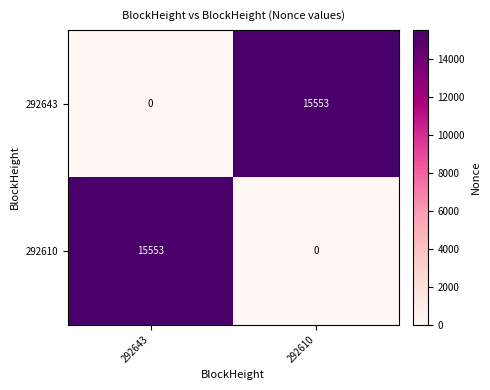

The value of 292643 at 292610 is 25614. True or false?

False